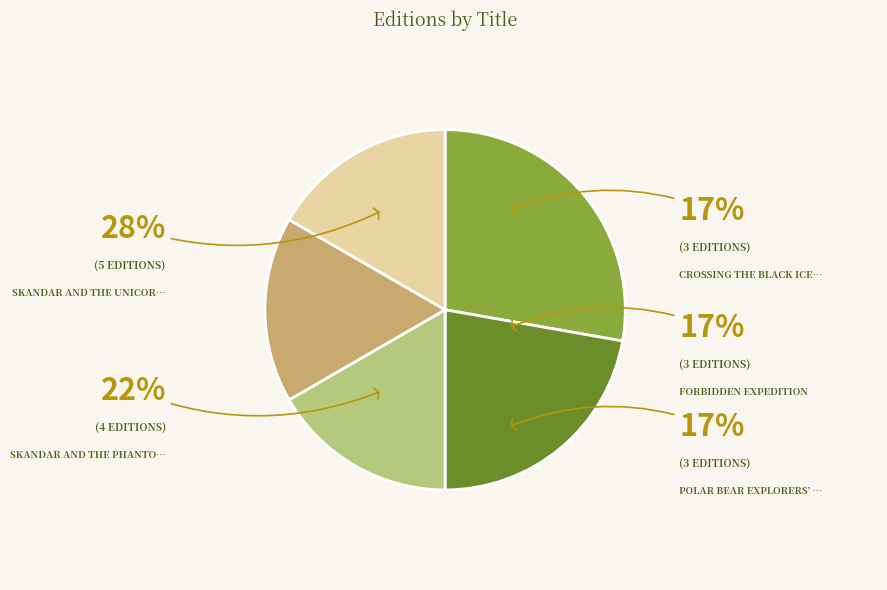

To the nearest percent, what portion does Forbidden Expedition represent?

17%